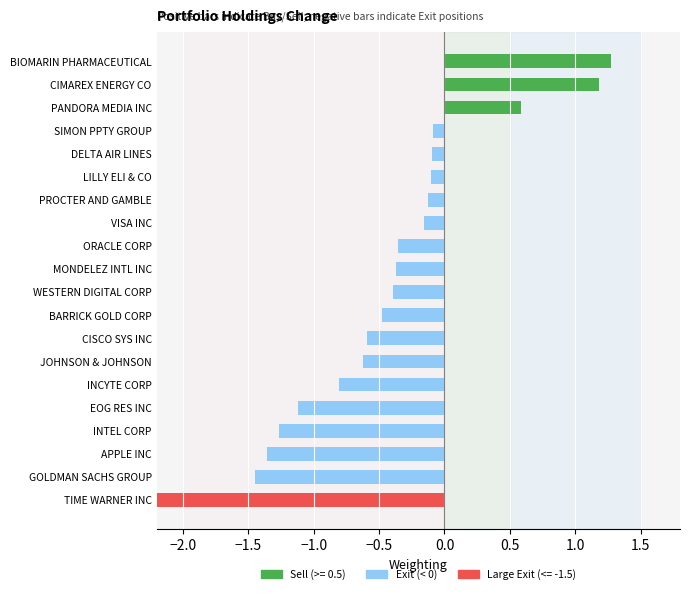

True or false: the data shows -0.4 at MONDELEZ INTL INC.

True